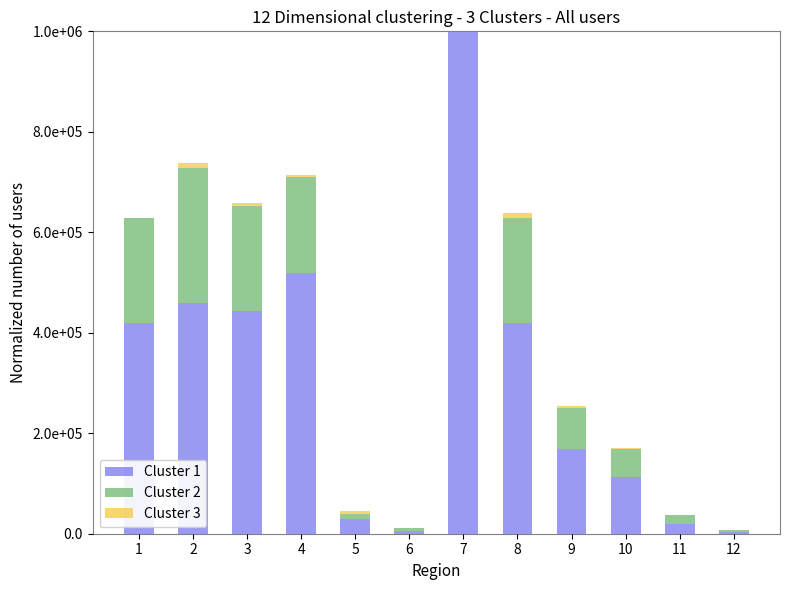

Which category has the highest value across all series?

7